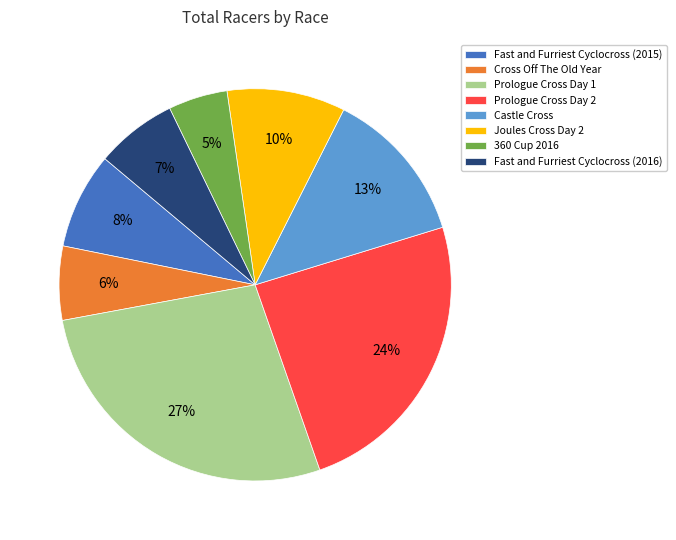

Which has a higher value, Prologue Cross Day 2 or Cross Off The Old Year?

Prologue Cross Day 2